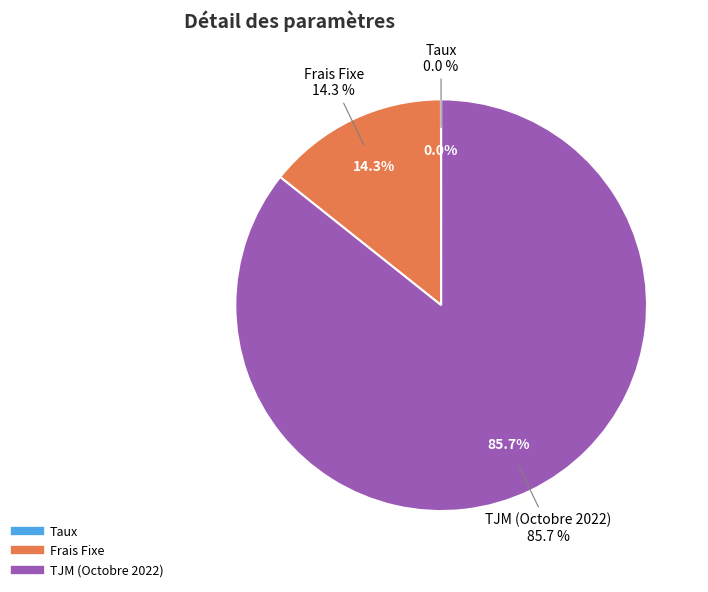

To the nearest percent, what is the difference between the largest and smallest slice percentages?

86%